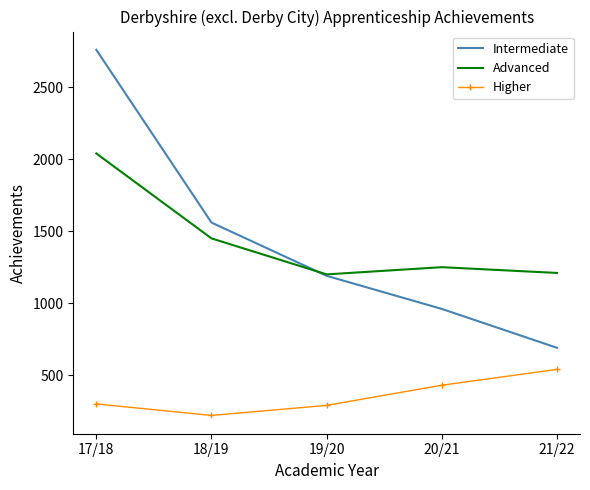

Where is the first local minimum for Higher?

18/19